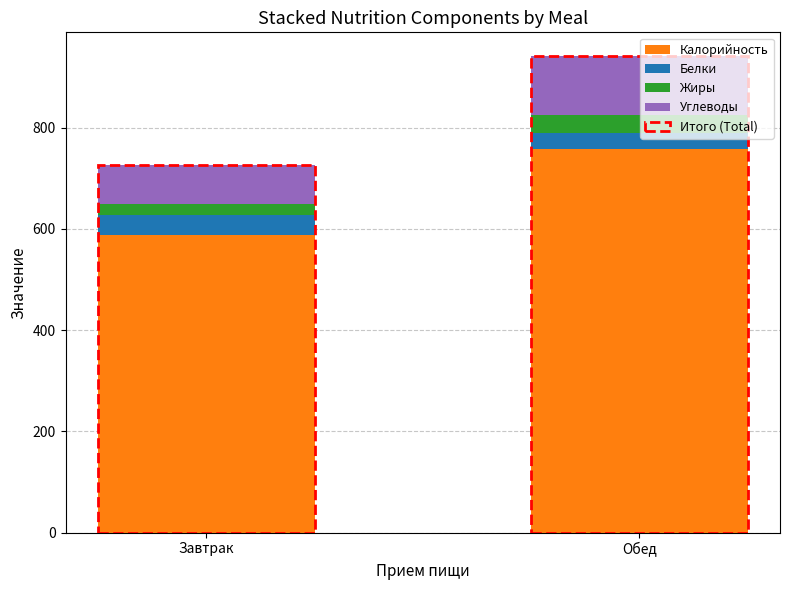

Reading right to left, list the values for the Калорийность series.

757.2	588.2